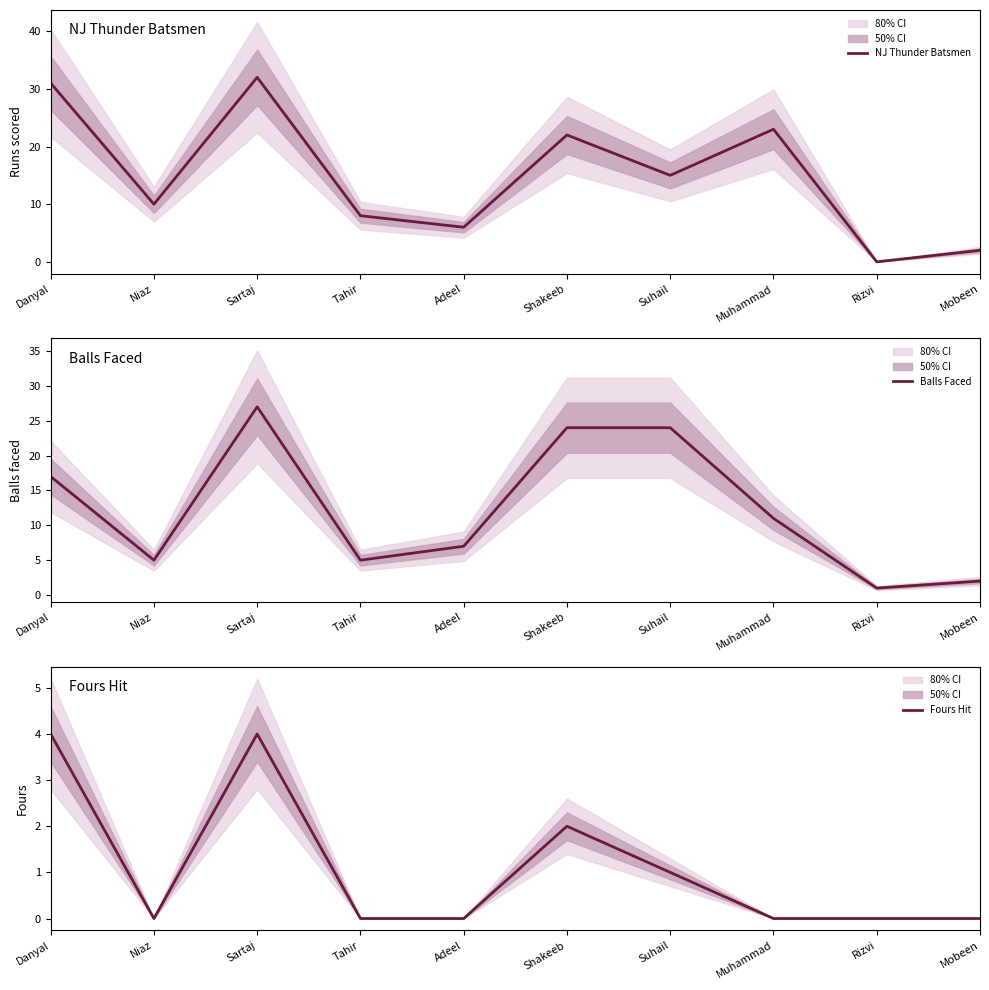

At how many categories does at least one series exceed 12?

5